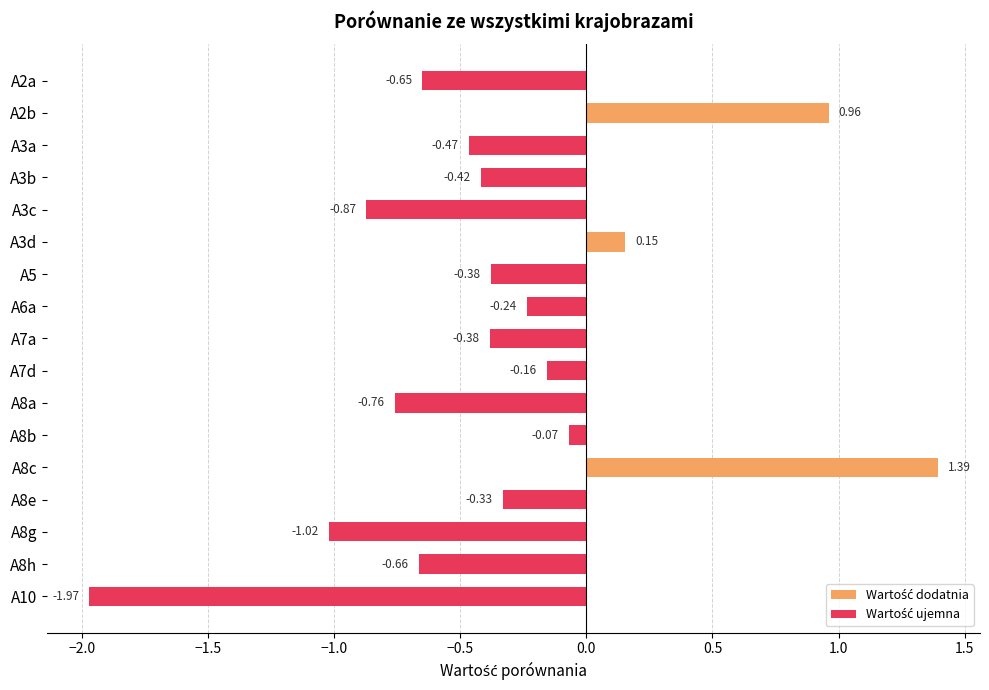

At which label is the value closest to 0?

A8b